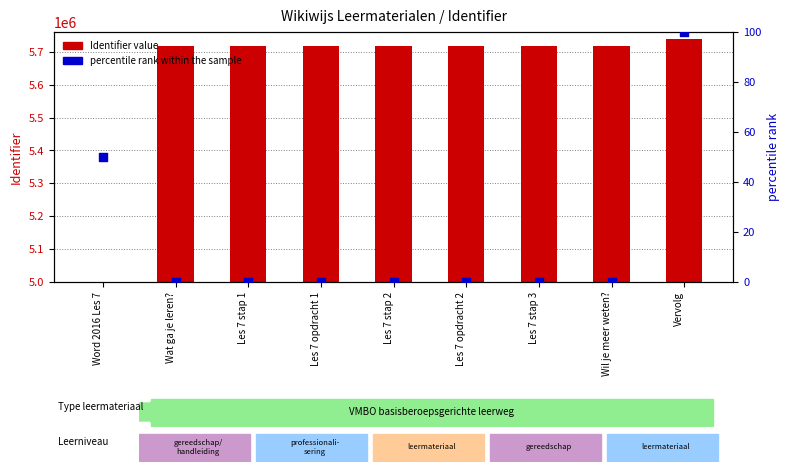

Which series contains the highest Y value?

Identifier value